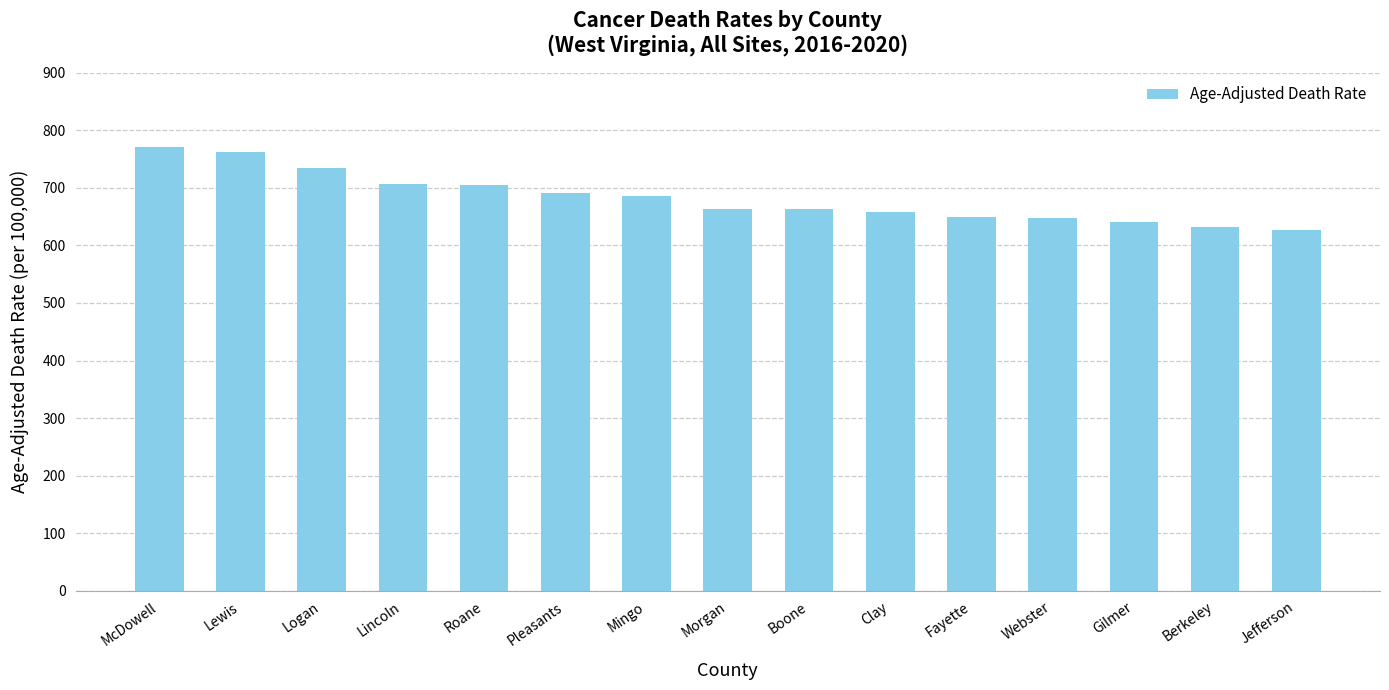

Which has a higher value, Gilmer or Mingo?

Mingo